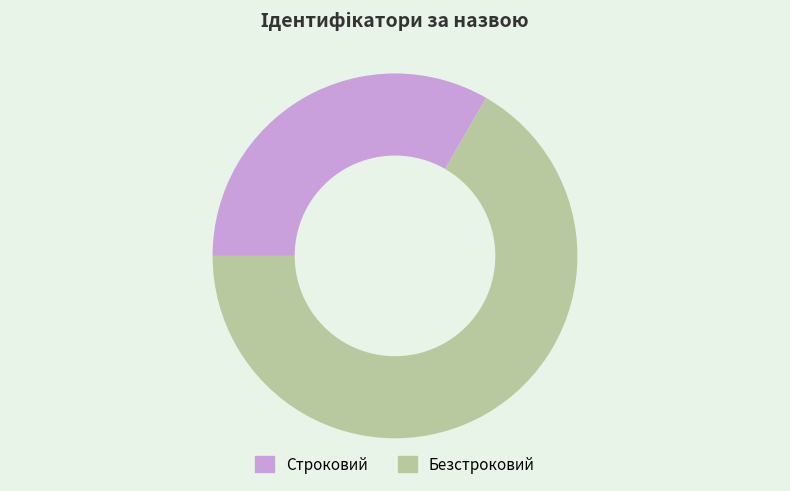

Count the number of slices in the pie.

2